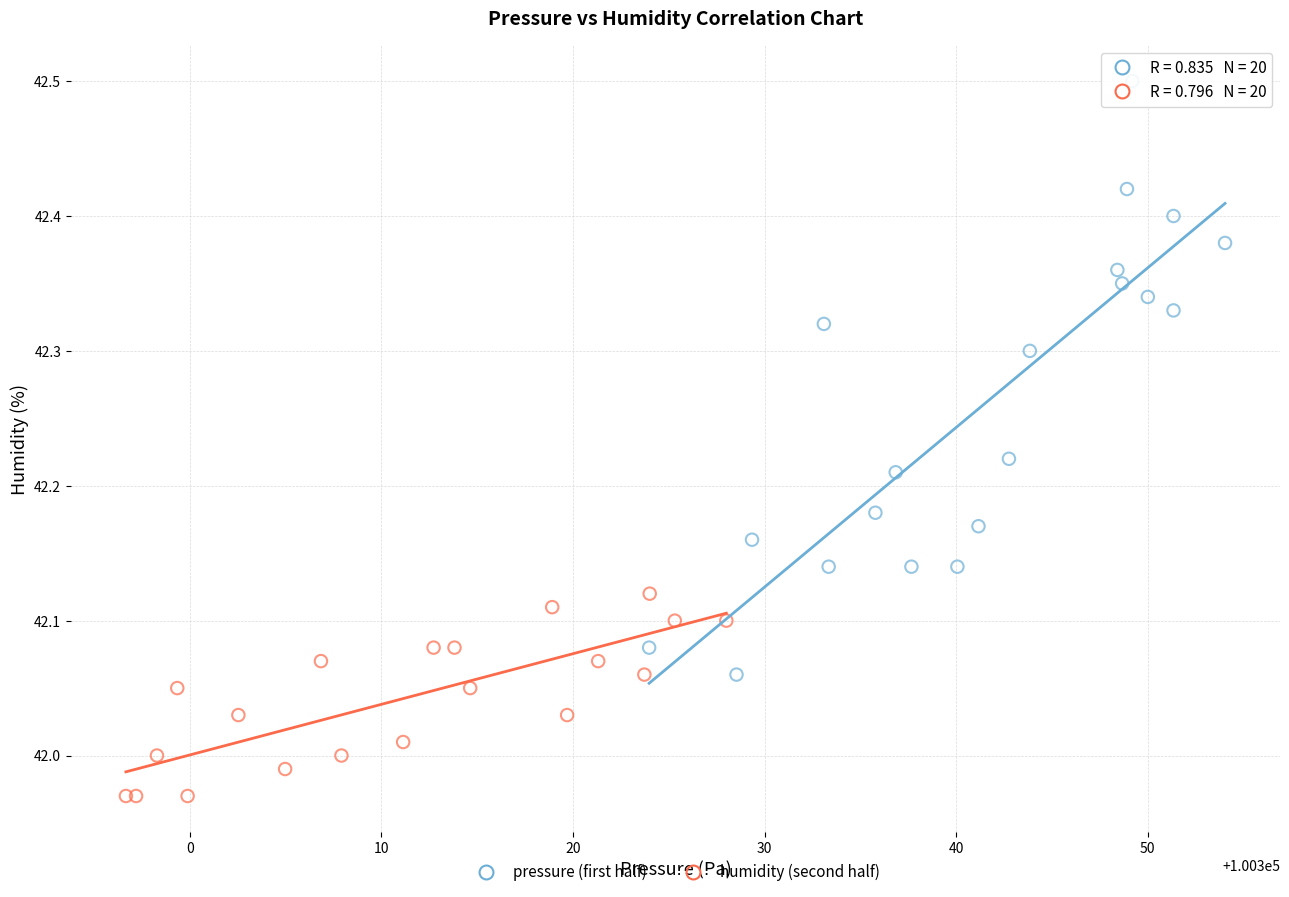

Which series has the largest Y range (max minus min)?

pressure (first half)